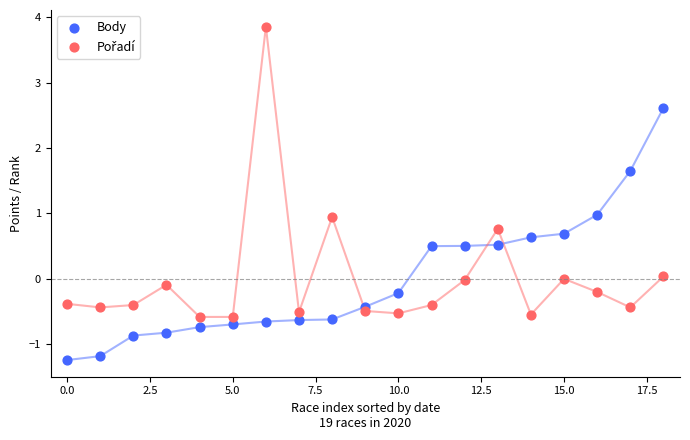

Which series contains the lowest Y value?

Body